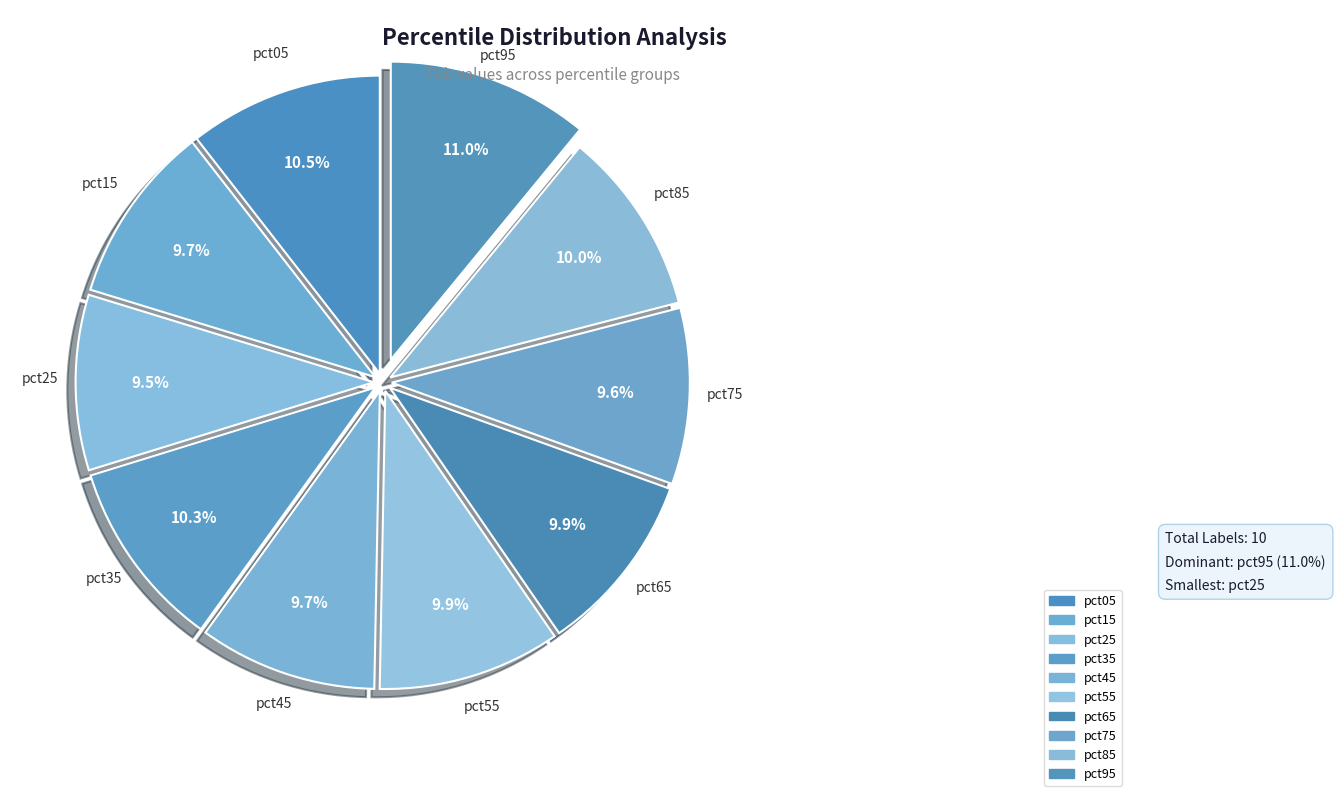

How many slices are in this pie chart?

10